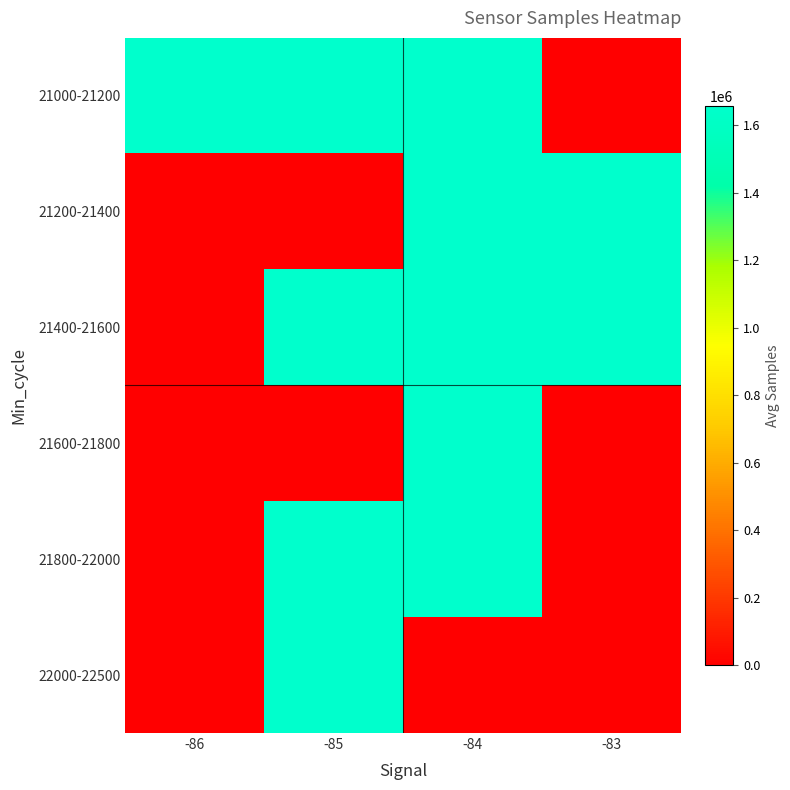

Reading right to left, what are all the values shown in this chart?

21000-21200: -83=0.0	-84=1656269.7	-85=1657538.7	-86=1657632.0
21200-21400: -83=1657155.0	-84=1657641.0	-85=0.0	-86=0.0
21400-21600: -83=1657438.0	-84=1657710.3	-85=1657615.5	-86=0.0
21600-21800: -83=0.0	-84=1657568.6	-85=0.0	-86=0.0
21800-22000: -83=0.0	-84=1657691.0	-85=1657582.0	-86=0.0
22000-22500: -83=0.0	-84=0.0	-85=1657530.0	-86=0.0